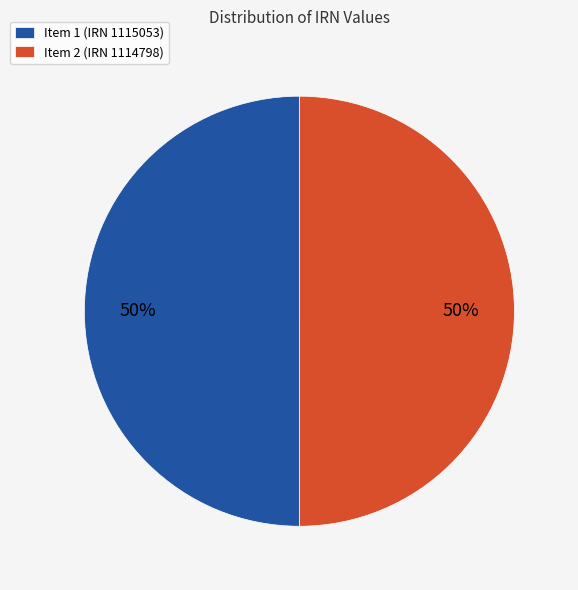

To the nearest percent, what percentage of the pie is Item 2 (IRN 1114798)?

50%